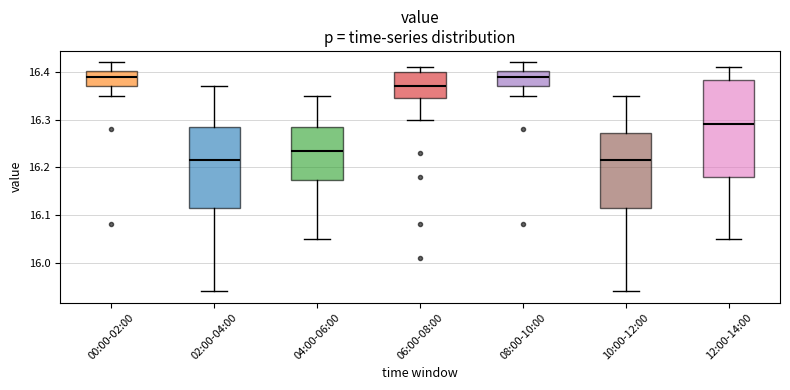

Reading left to right, transcribe this box plot: for each box, give where its median line is, the range the box spans, and where its two whiskers end, as read against the y-axis. The values are not printed on the chart, so give them approximately, as read against the axis.

00:00-02:00: median 16.39, box 16.37 to 16.40, whiskers 16.35 to 16.42
02:00-04:00: median 16.22, box 16.12 to 16.29, whiskers 15.94 to 16.37
04:00-06:00: median 16.24, box 16.17 to 16.29, whiskers 16.05 to 16.35
06:00-08:00: median 16.37, box 16.35 to 16.40, whiskers 16.30 to 16.41
08:00-10:00: median 16.39, box 16.37 to 16.40, whiskers 16.35 to 16.42
10:00-12:00: median 16.22, box 16.12 to 16.27, whiskers 15.94 to 16.35
12:00-14:00: median 16.29, box 16.18 to 16.38, whiskers 16.05 to 16.41